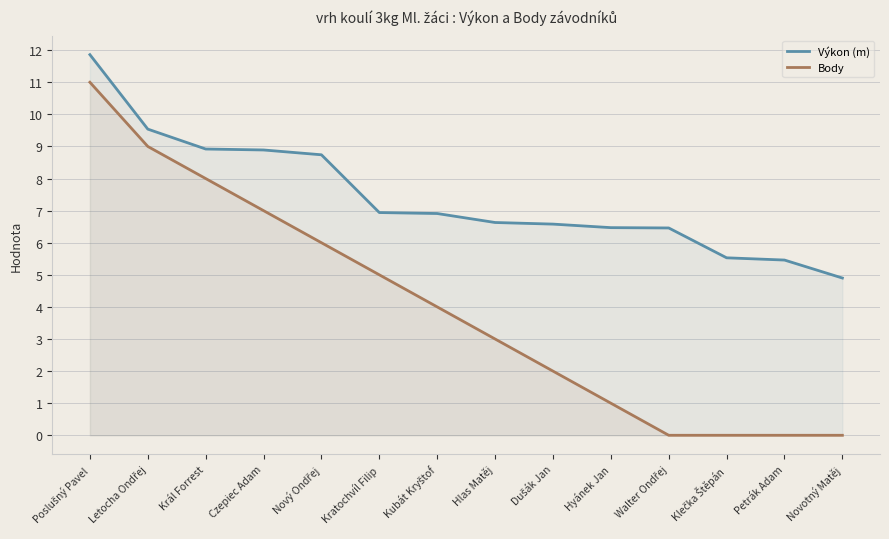

True or false: Výkon (m) and Body intersect in this chart.

False